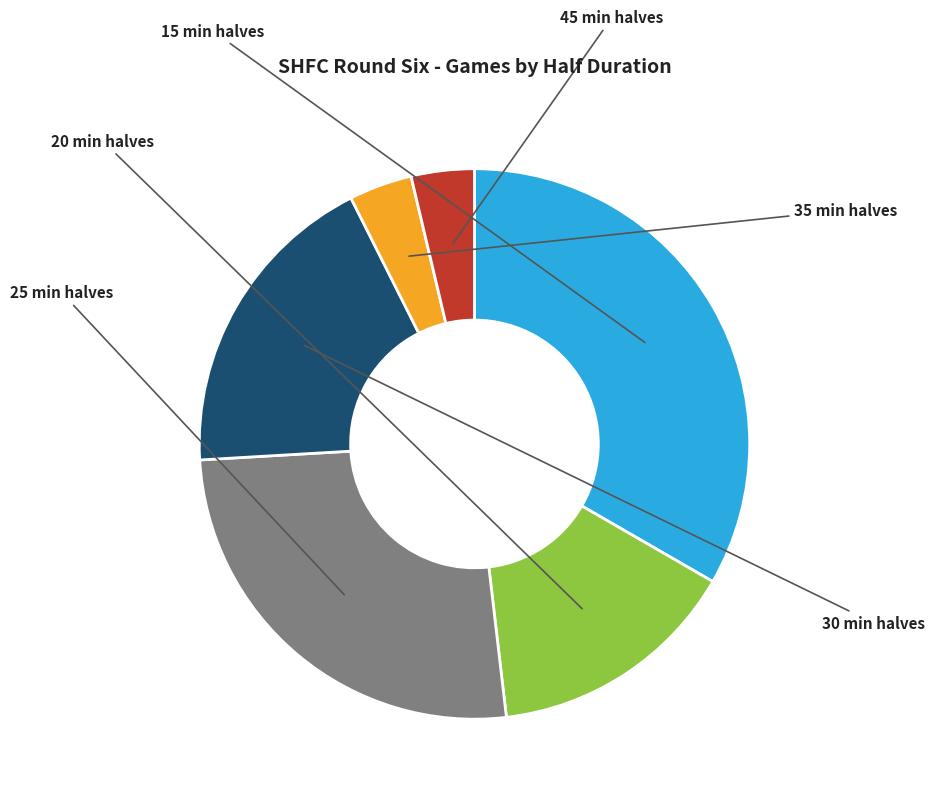

Is there any slice that represents more than half of the pie?

No